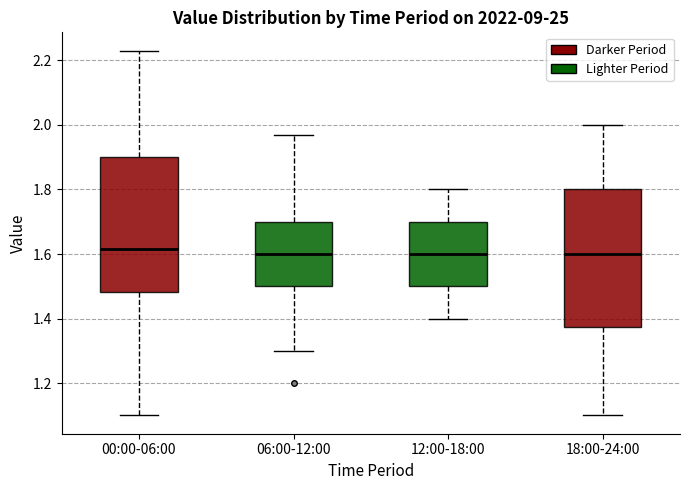

Where does the upper whisker of the box for 18:00-24:00 end on the y-axis? The values are not printed on the chart, so give them approximately, as read against the axis.

2.00